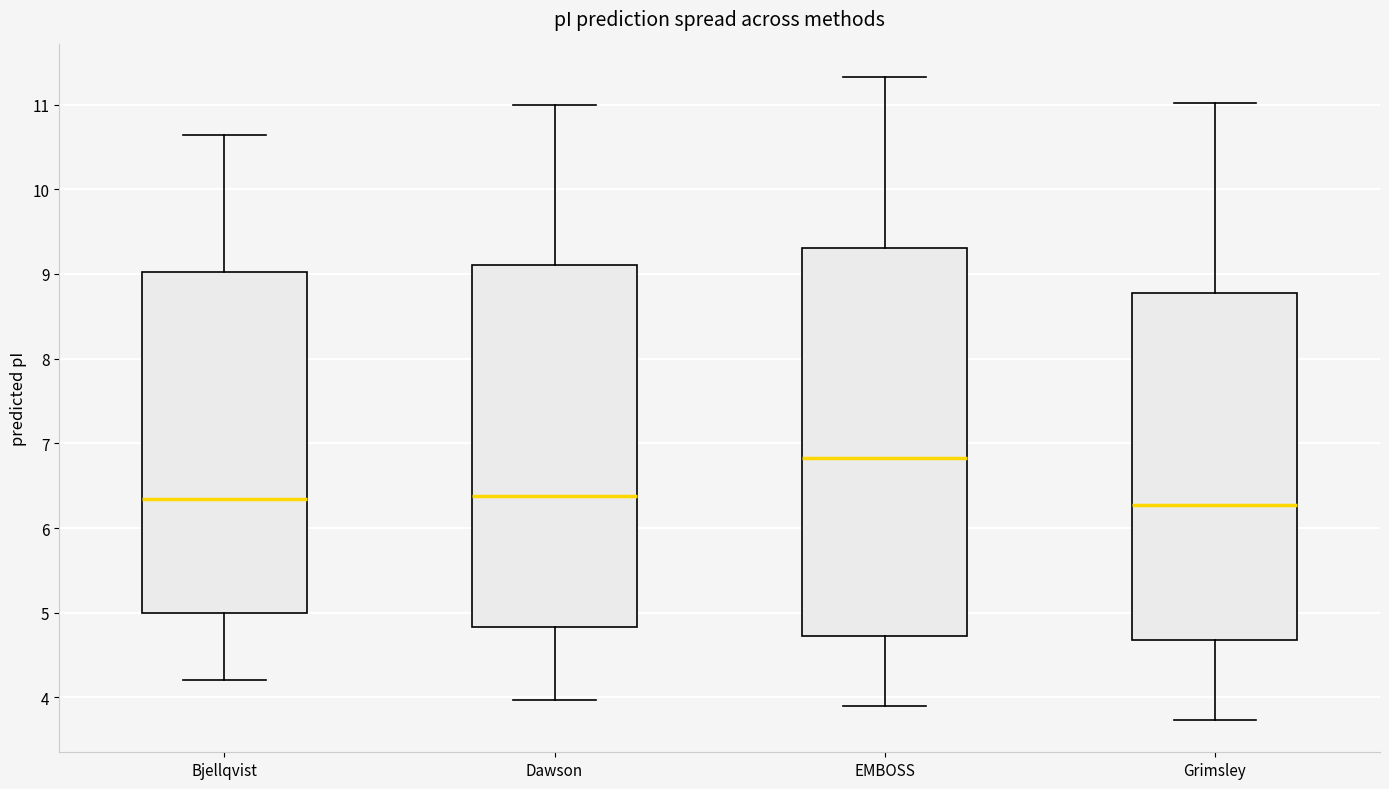

Where does the upper whisker of the box for Dawson end on the y-axis? The values are not printed on the chart, so give them approximately, as read against the axis.

11.0